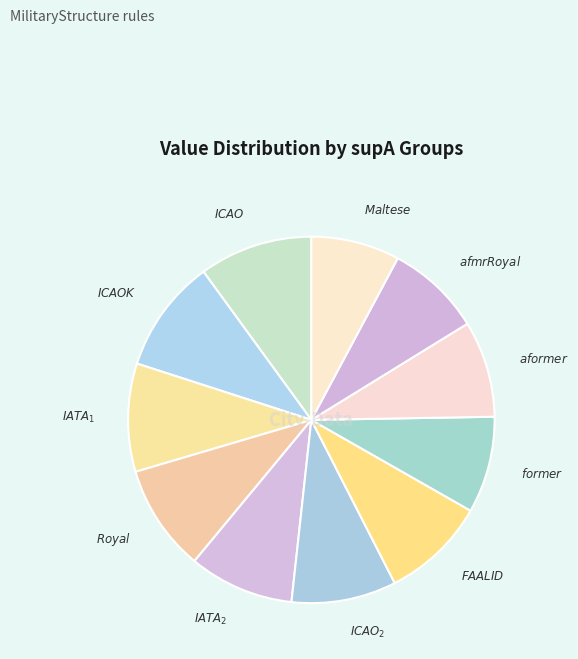

Is there a majority slice in this chart?

No